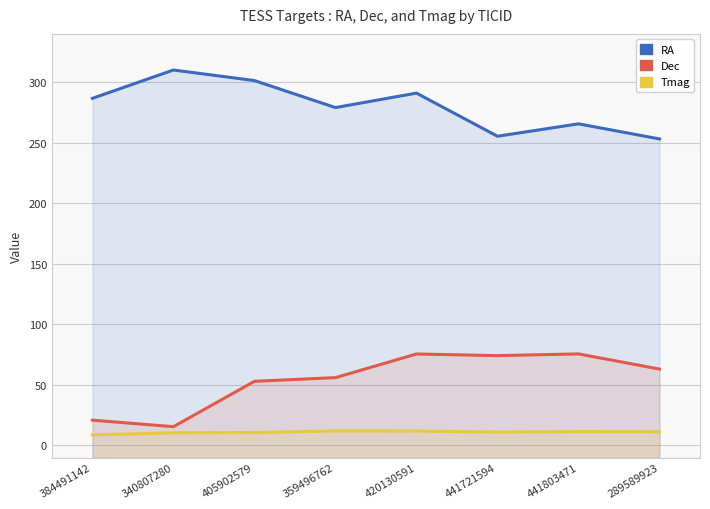

Between 340807280 and 289589923, which is larger?

340807280